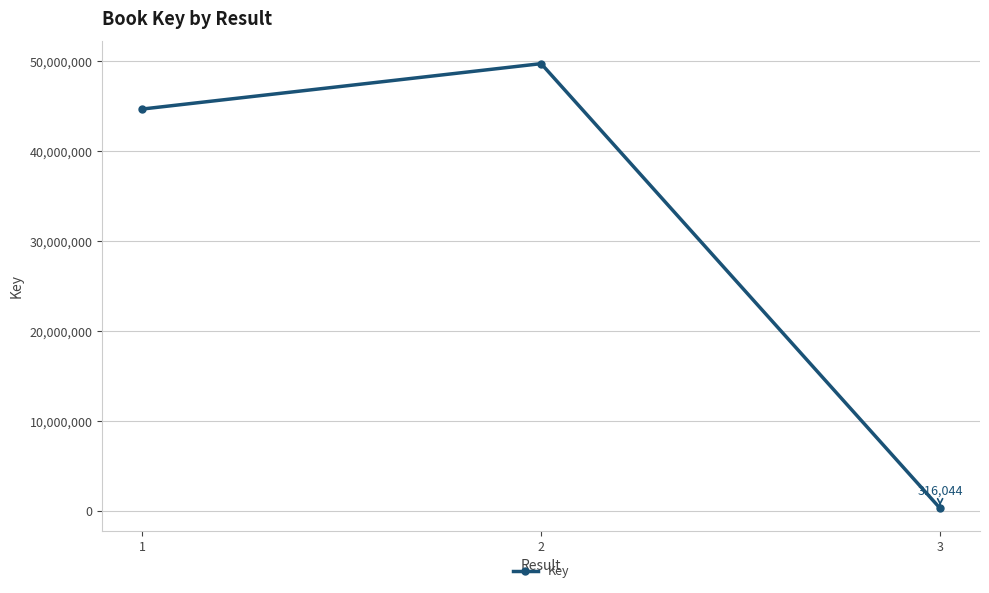

What is the difference between the values at 2 and 1?

5047135